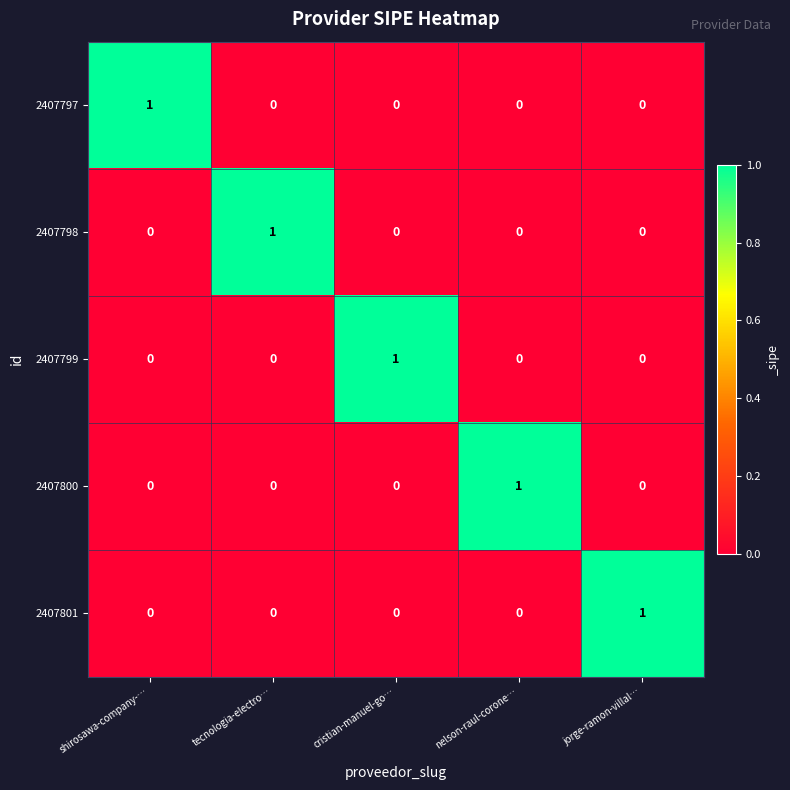

Count the 2407800 values in the range 0 to 1.

5